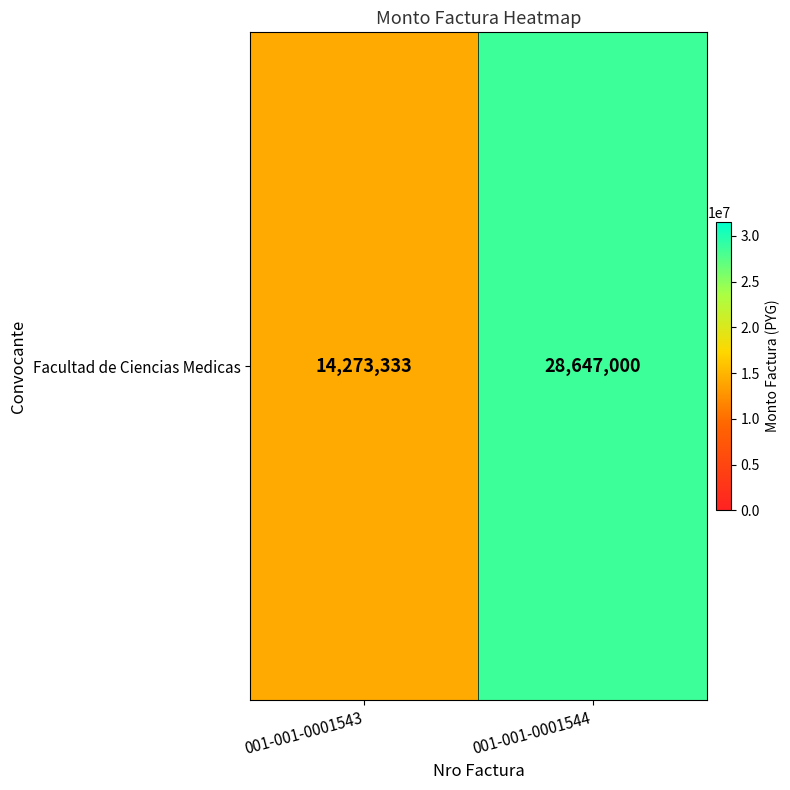

What is the difference between the maximum and minimum values?

14373667